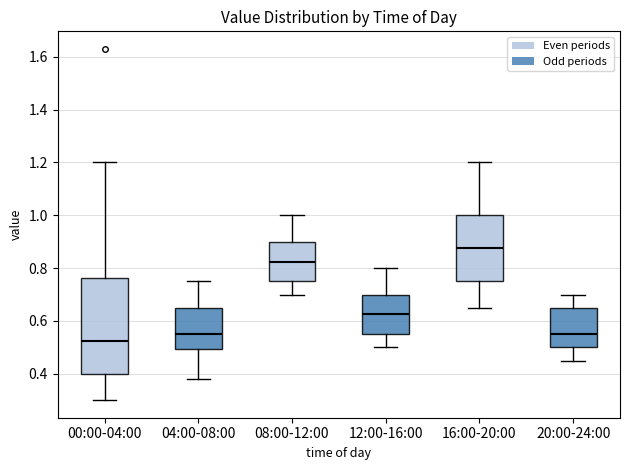

Which box's median line is the highest?

16:00-20:00